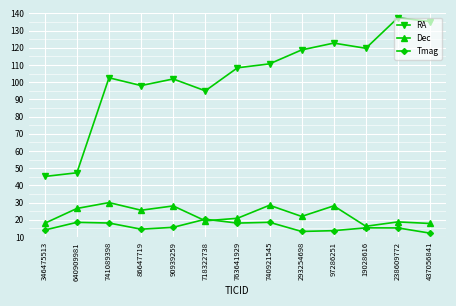

Rank the series by their maximum value, from highest to lowest.

RA, Dec, Tmag